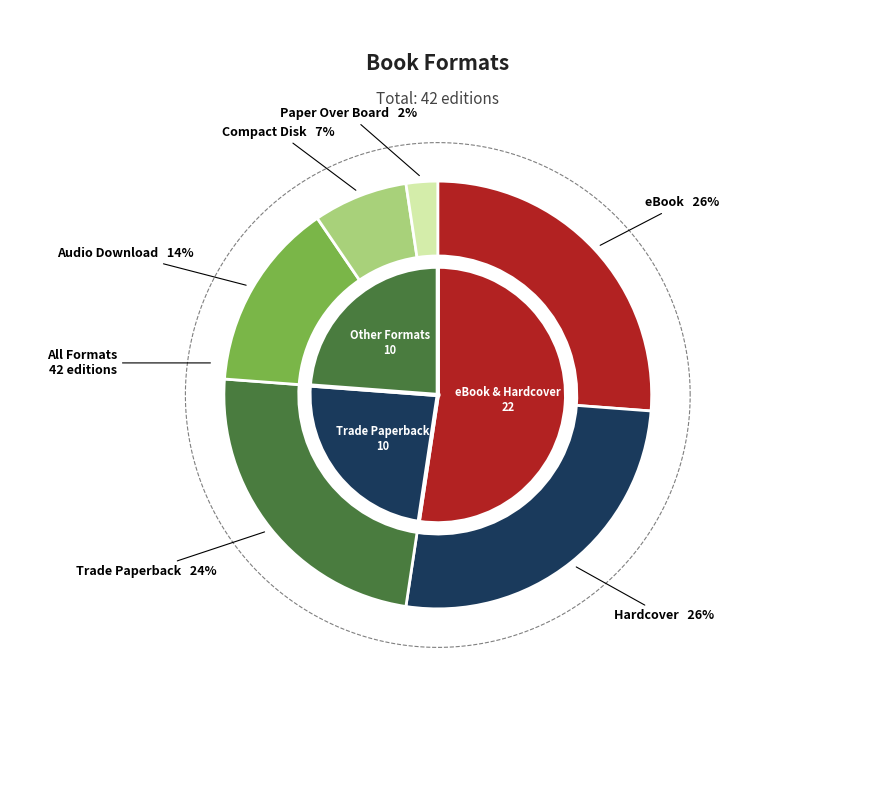

To the nearest percent, what is the difference between the largest and smallest slice percentages?

24%